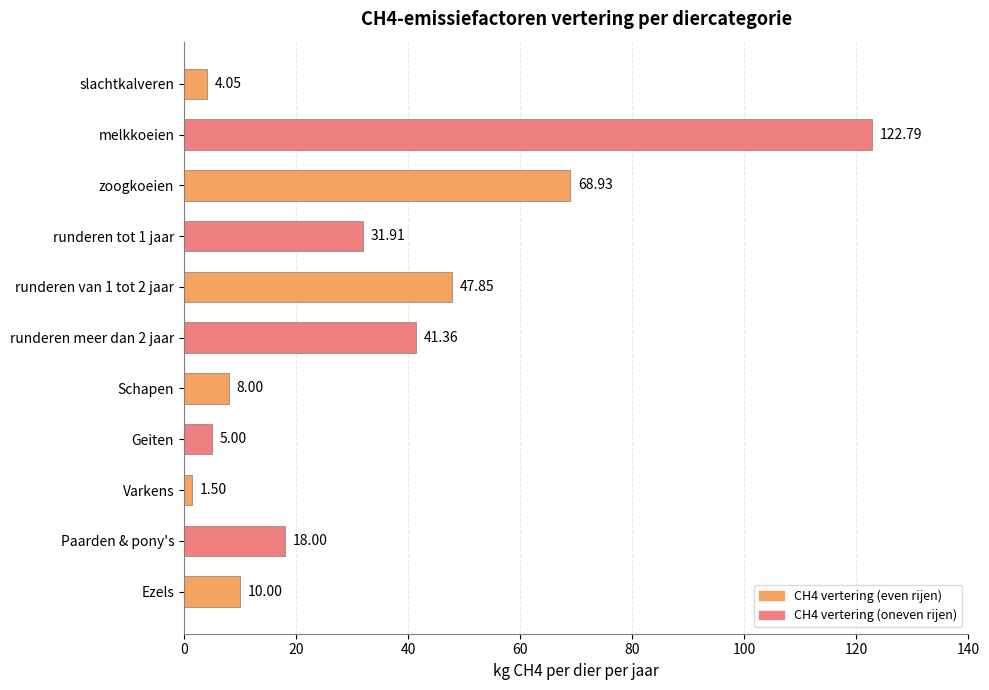

What is the change in value from slachtkalveren to runderen meer dan 2 jaar?

+37.3